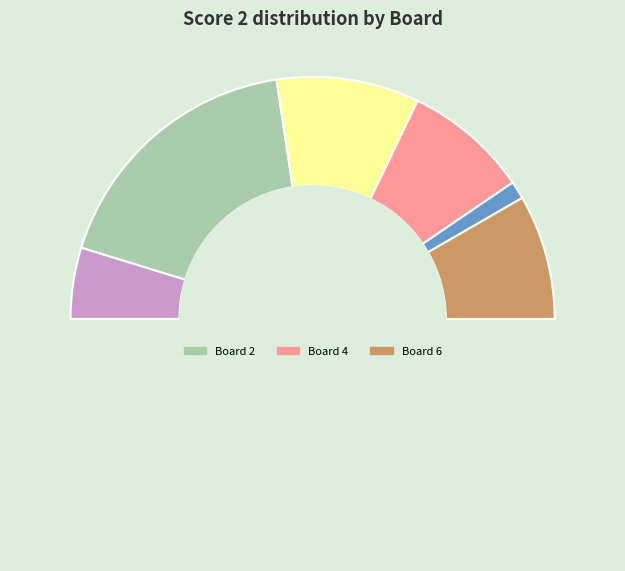

Is there any slice that represents more than half of the pie?

No